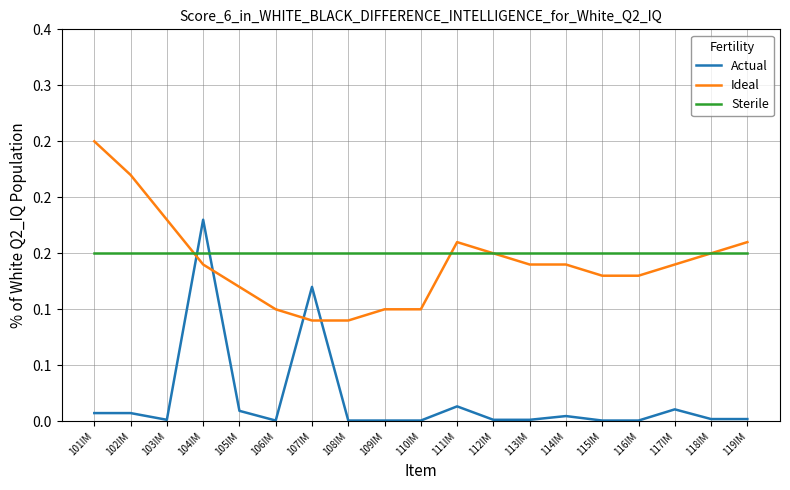

Which series has the widest spread of values?

Actual